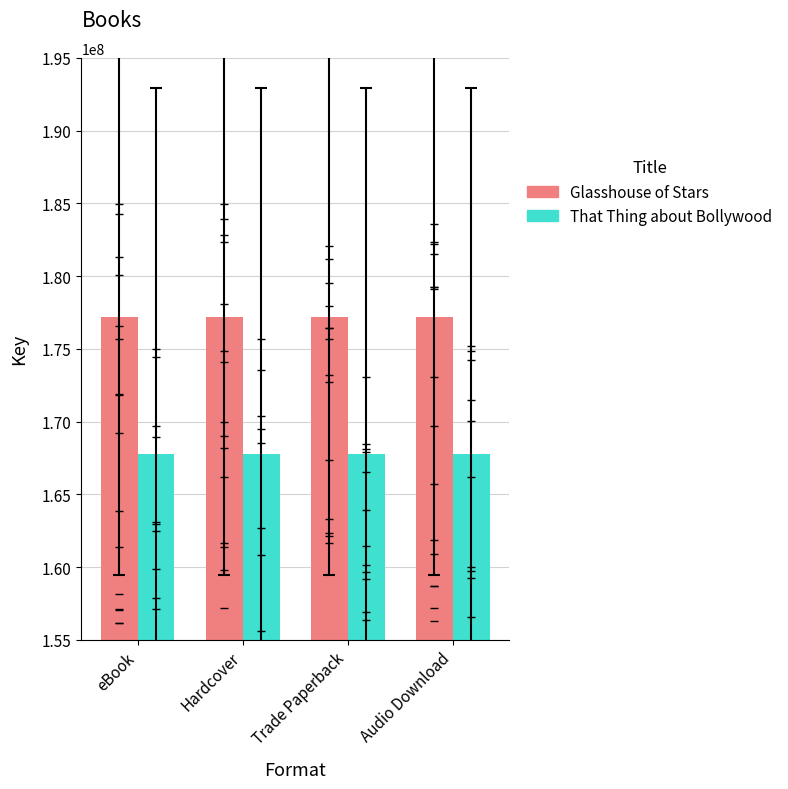

What is the difference between the highest and lowest values at Trade Paperback?

9427409